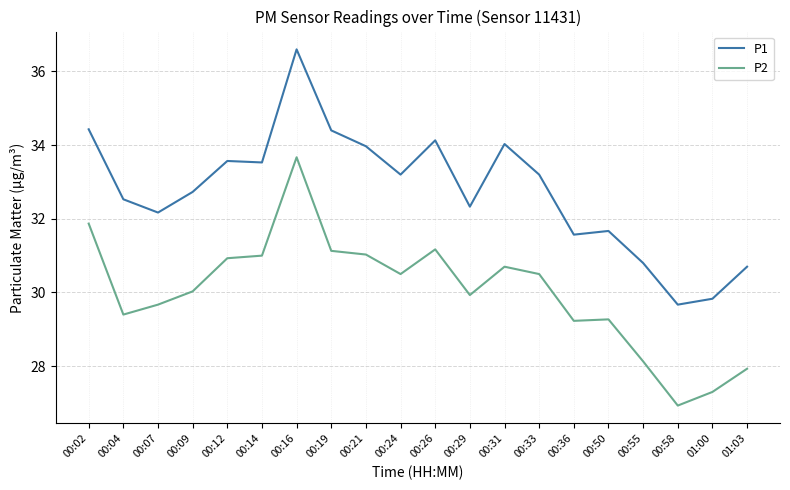

How many series are shown in this chart?

2